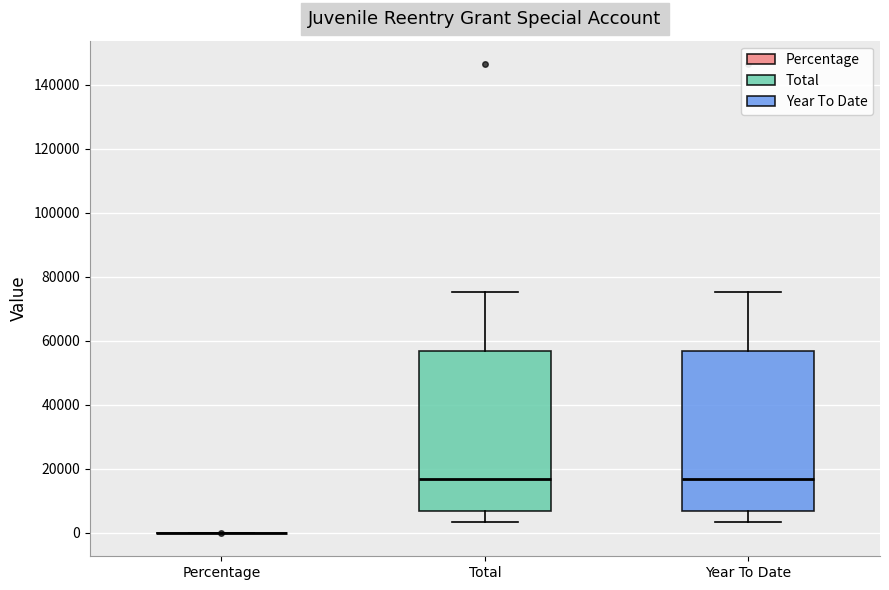

Reading left to right, read every box against the y-axis: the position of its median line, the range the box covers, and the ends of its whiskers. The values are not printed on the chart, so give them approximately, as read against the axis.

Percentage: box collapsed to a line at 0, whiskers 0 to 0
Total: median 16000, box 6000 to 56000, whiskers 4000 to 76000
Year To Date: median 16000, box 6000 to 56000, whiskers 4000 to 76000